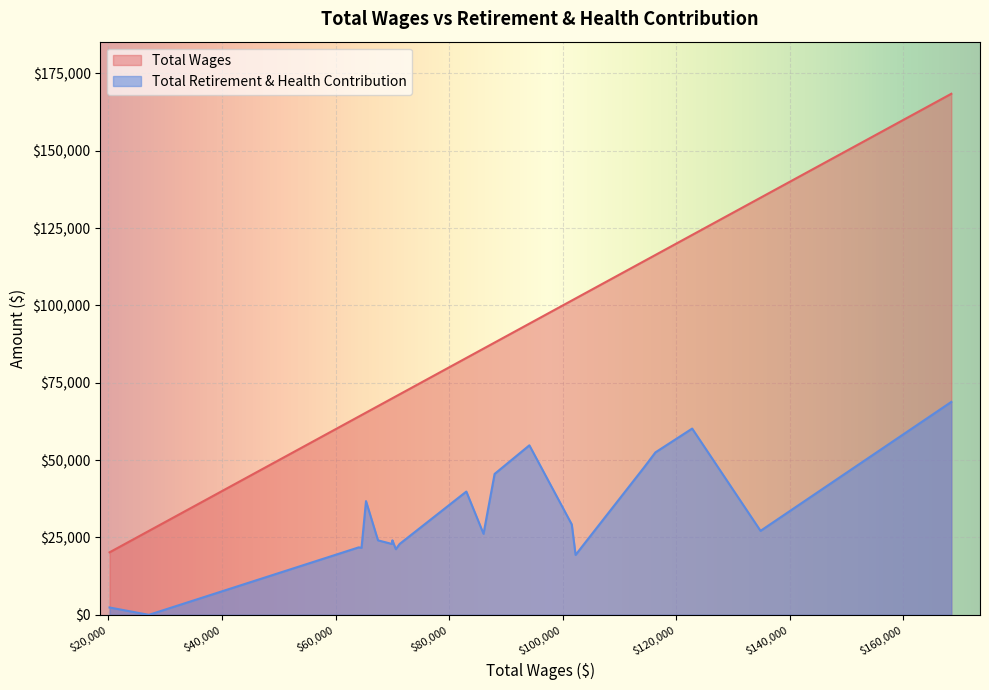

True or false: Total Retirement & Health Contribution and Total Wages cross at least once.

False